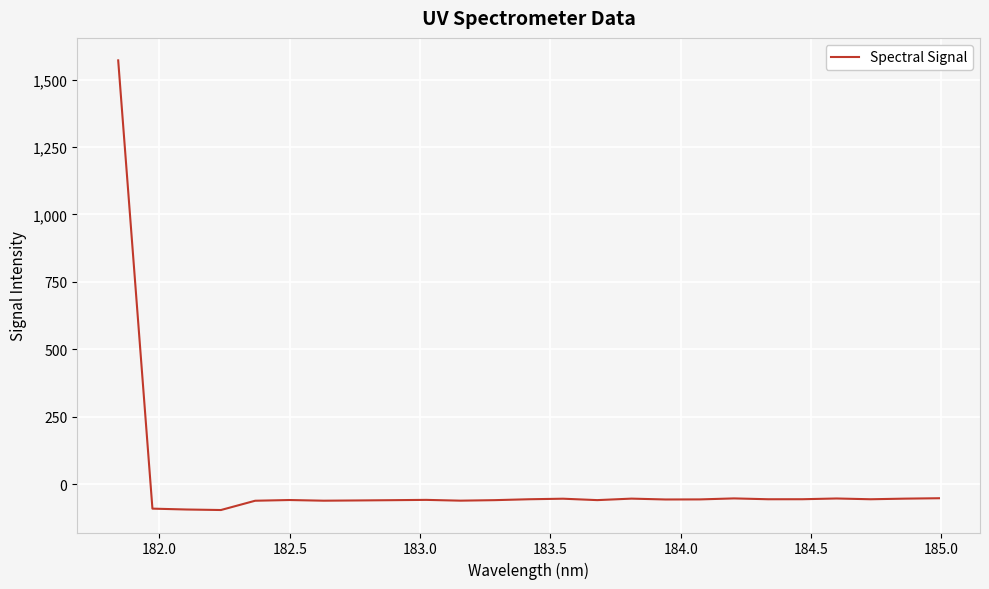

What is the maximum value shown in the chart?

1571.5